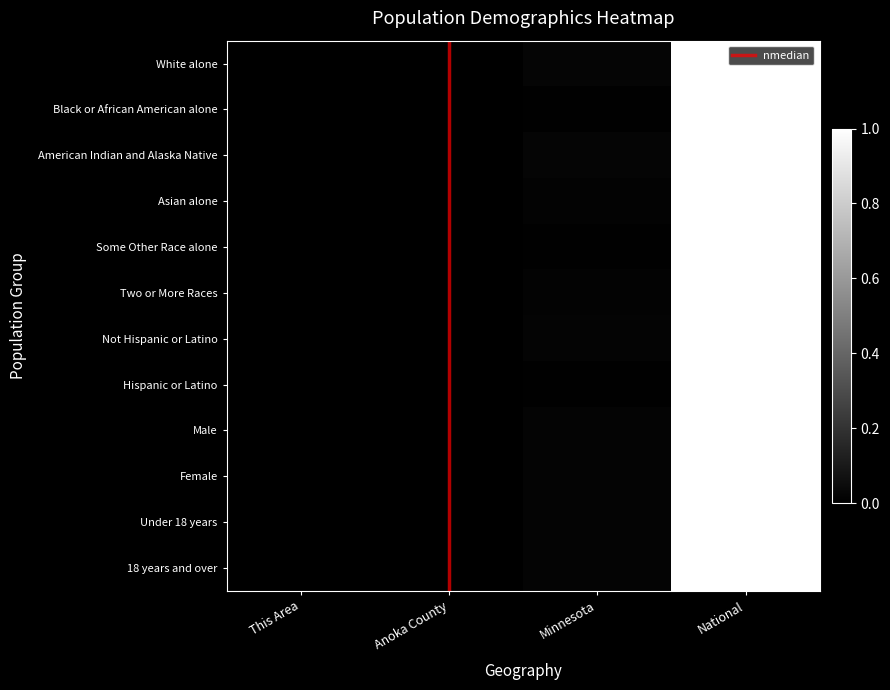

How many values in White alone are above zero?

3